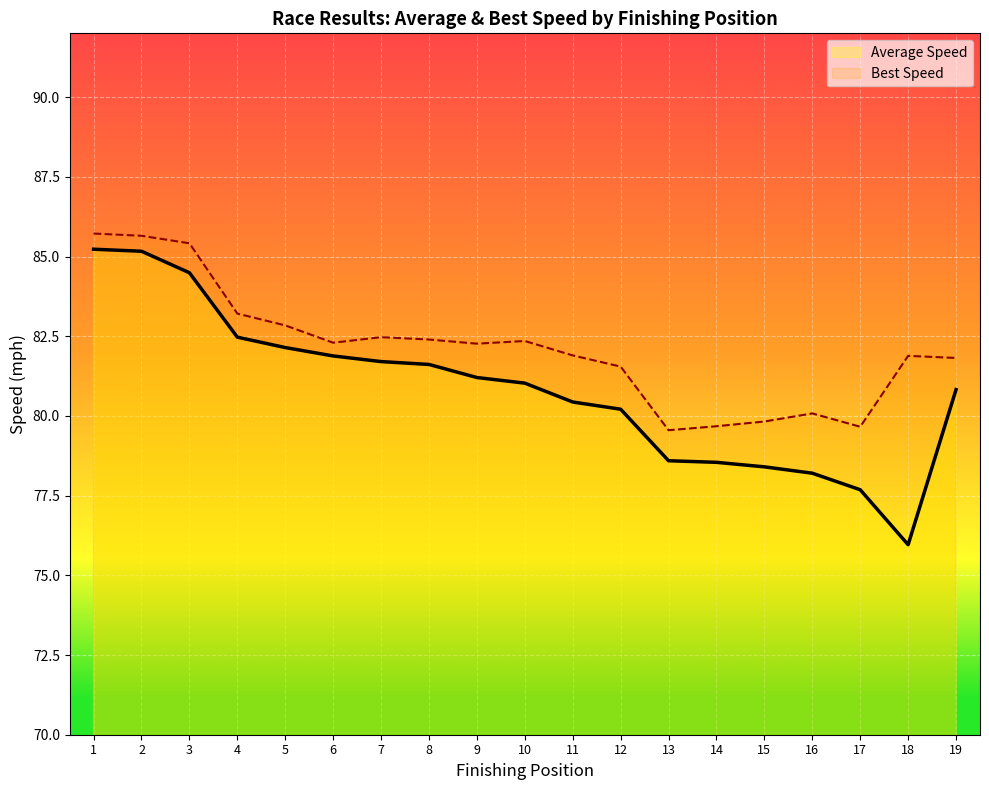

What is the smallest value displayed?

76.0